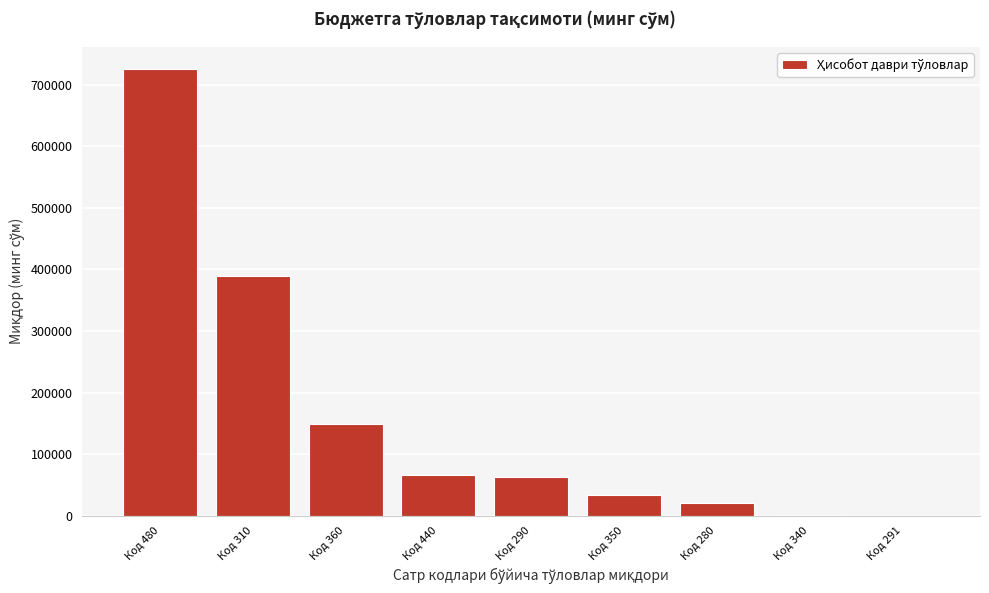

What is the maximum value shown in the chart?

725113